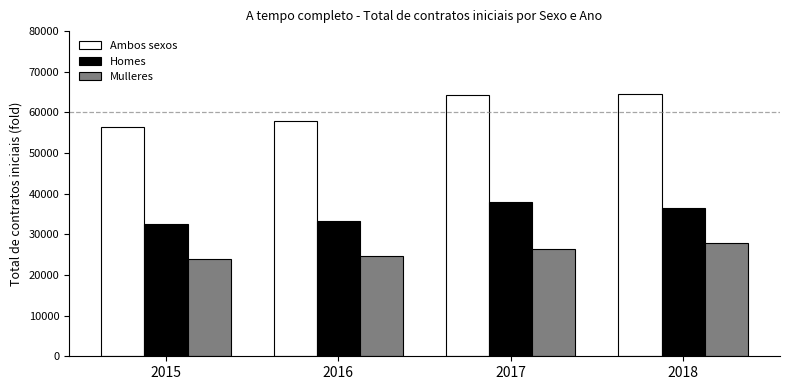

How many groups of bars are there?

4